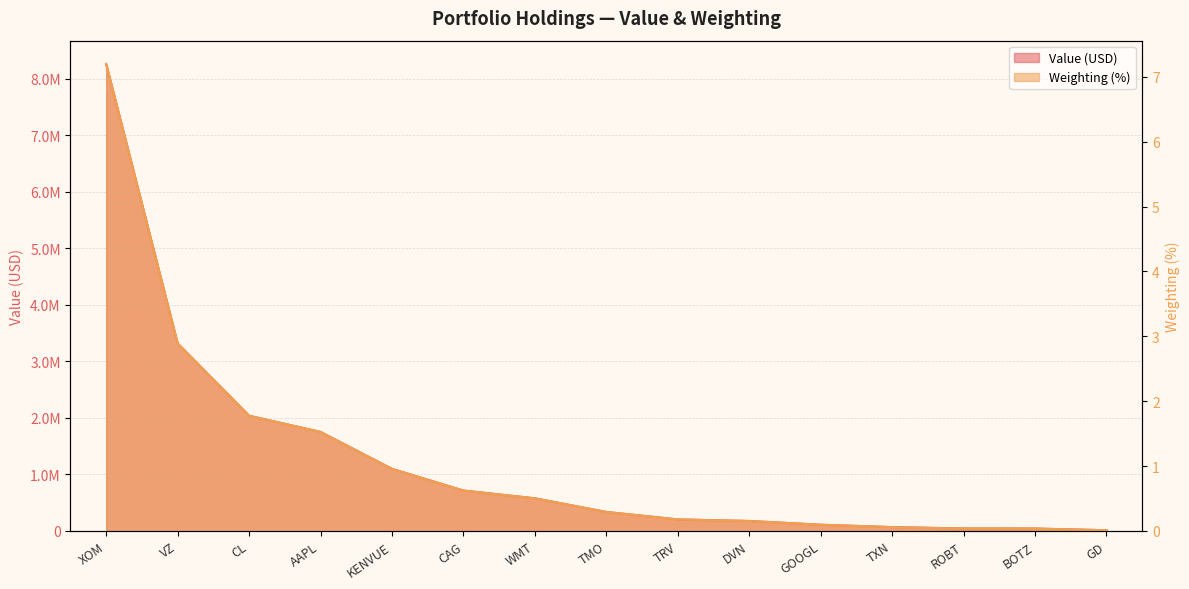

Which series has the largest total across all categories?

Value